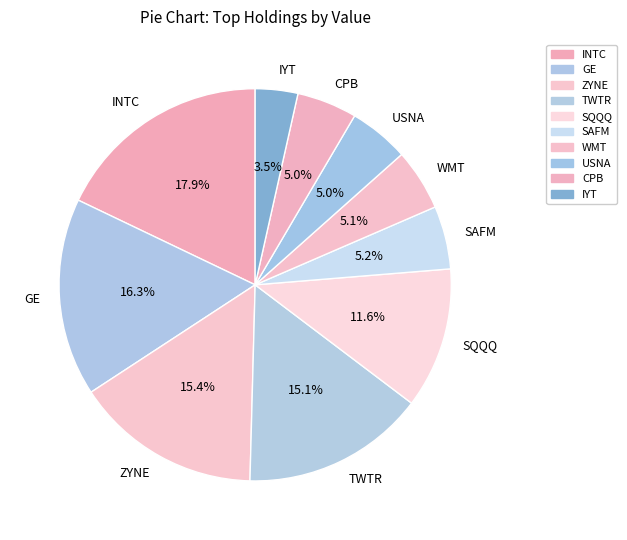

To the nearest percent, what portion does CPB represent?

5%